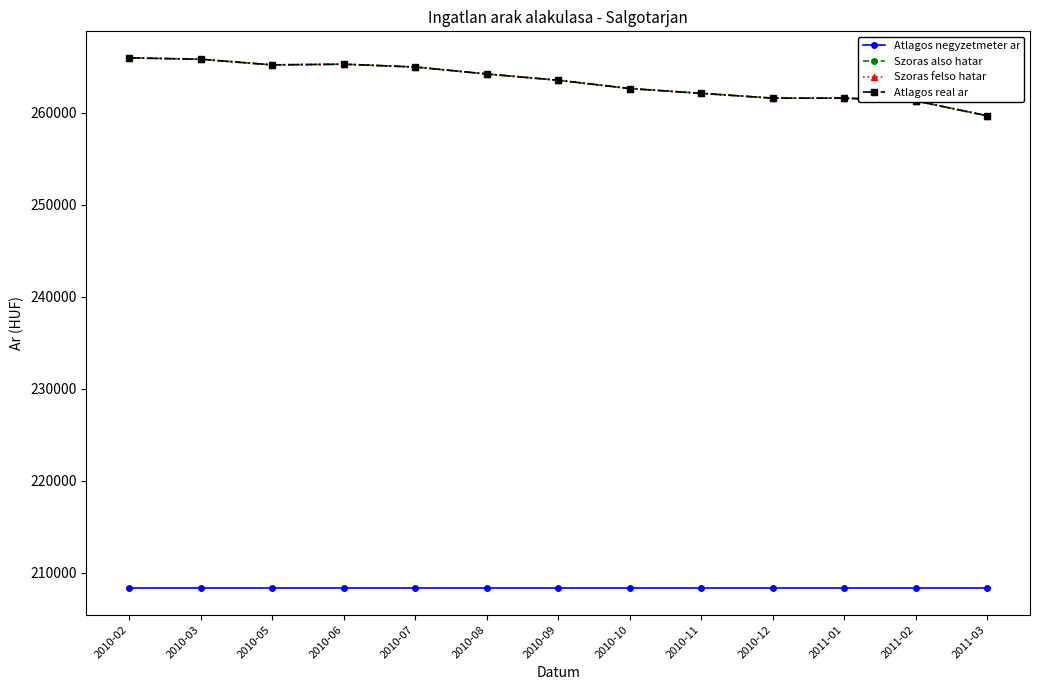

Which series has the widest spread of values?

Szoras also hatar